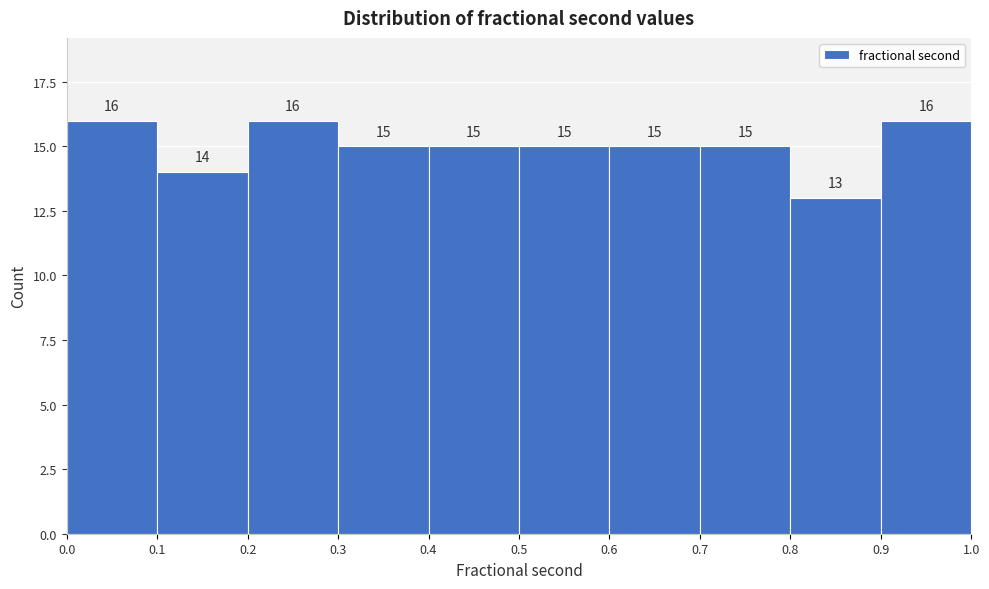

What is the height of the bar covering 0.6 to 0.7 on the x-axis?

15